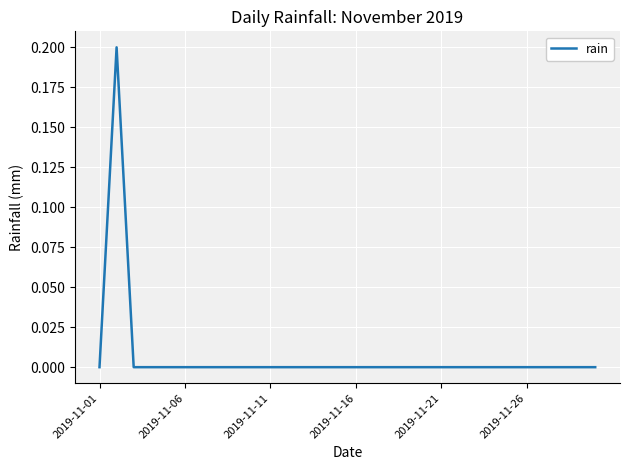

Count the number of data series in this chart.

1